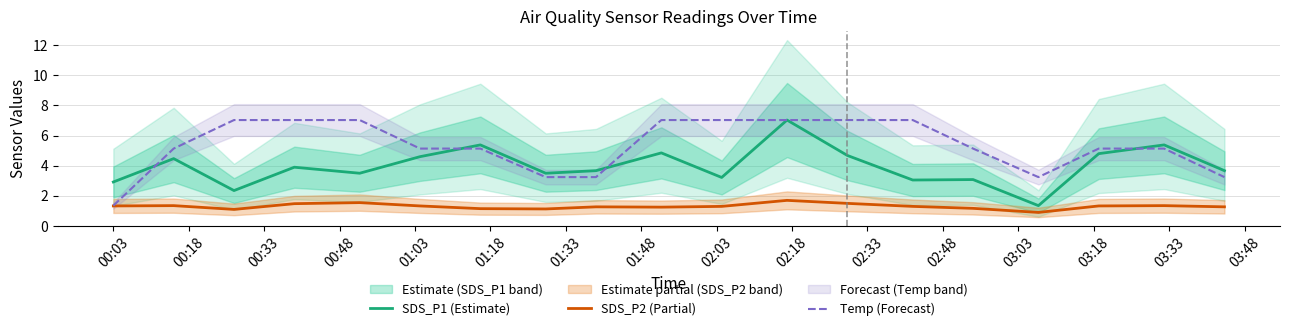

Does the chart display data point markers on the line(s)?

No